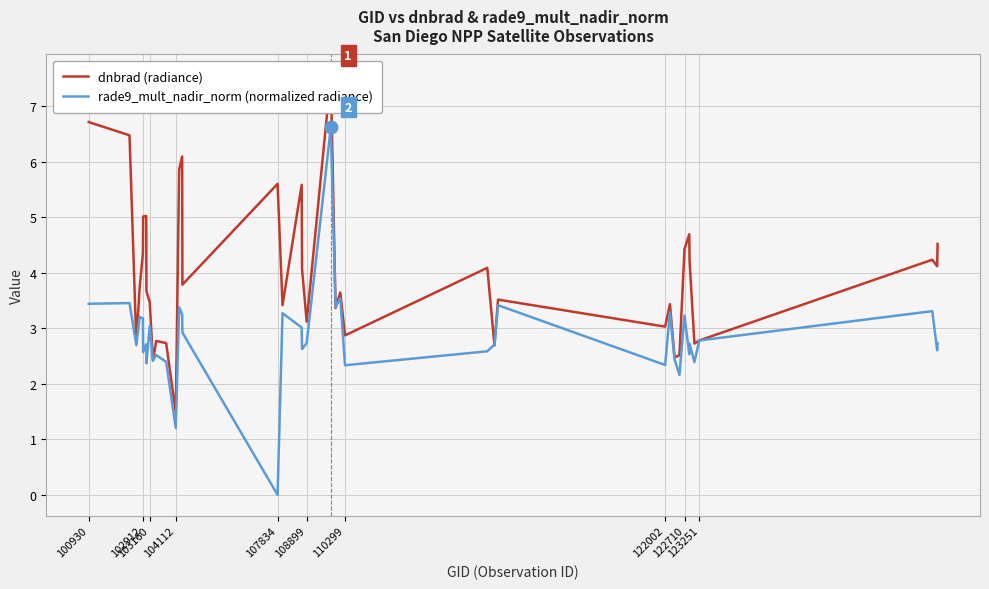

Count the number of data series in this chart.

2